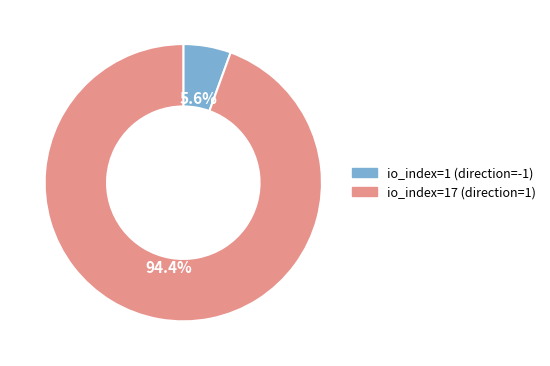

What is the largest slice in the pie chart?

io_index=17 (direction=1)